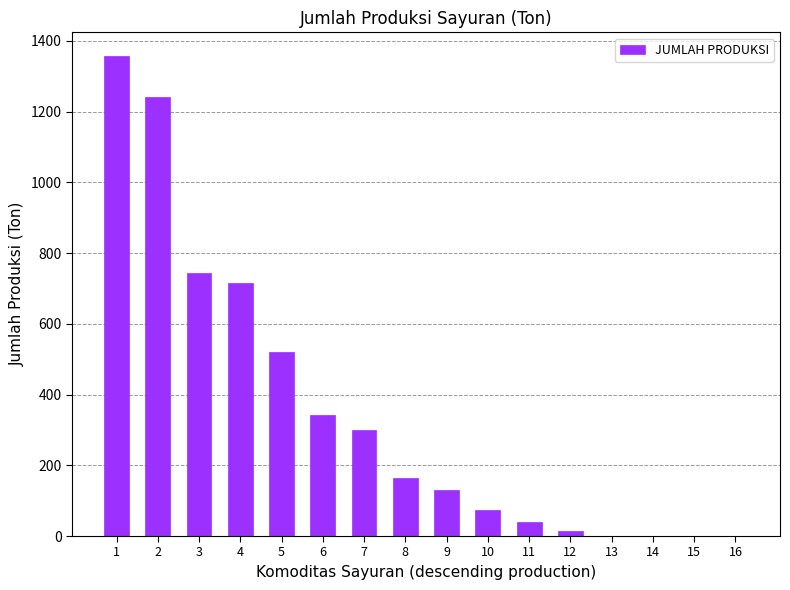

At which label is the value closest to 678?

4